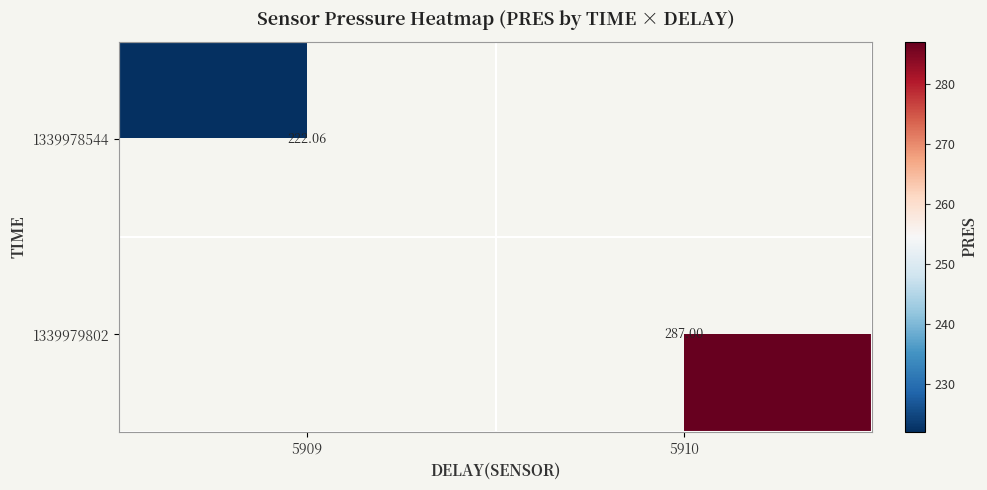

Rank the series by their average value, from highest to lowest.

1339978544, 1339979802